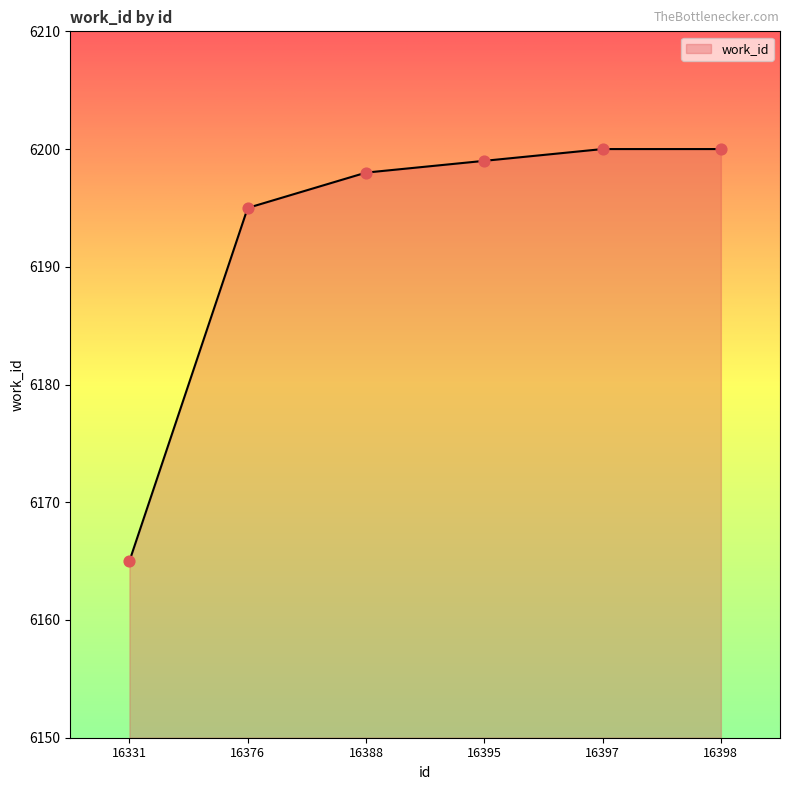

What is the change in value from 16331 to 16398?

+35